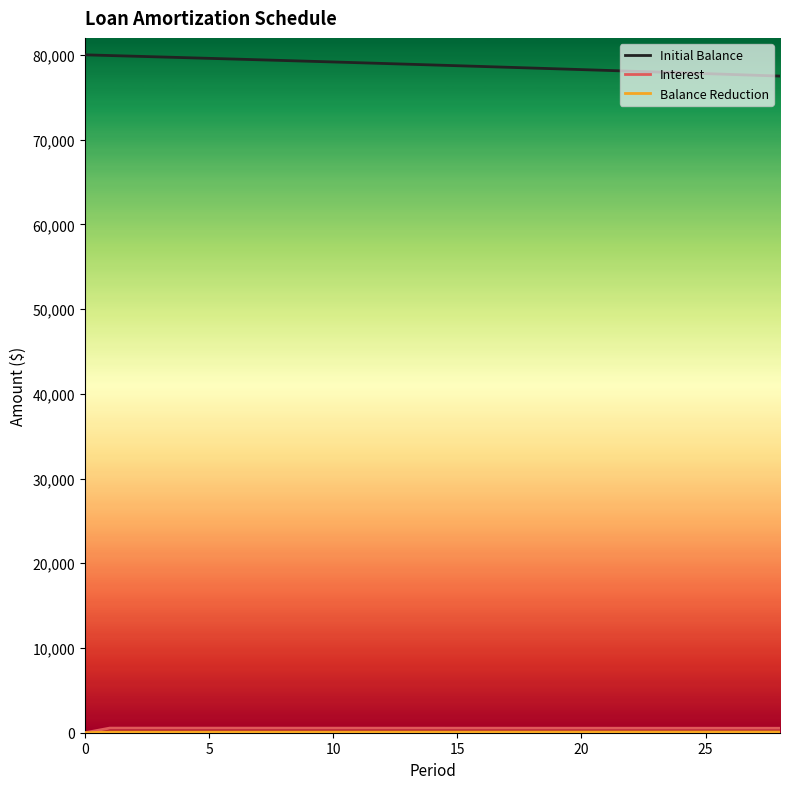

Which series has the largest total across all categories?

Initial Balance